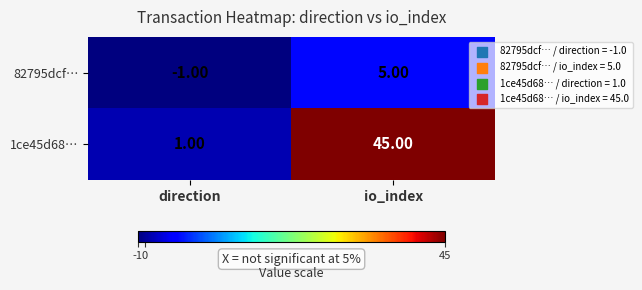

Where is 82795dcf… nearest to the value 2?

direction